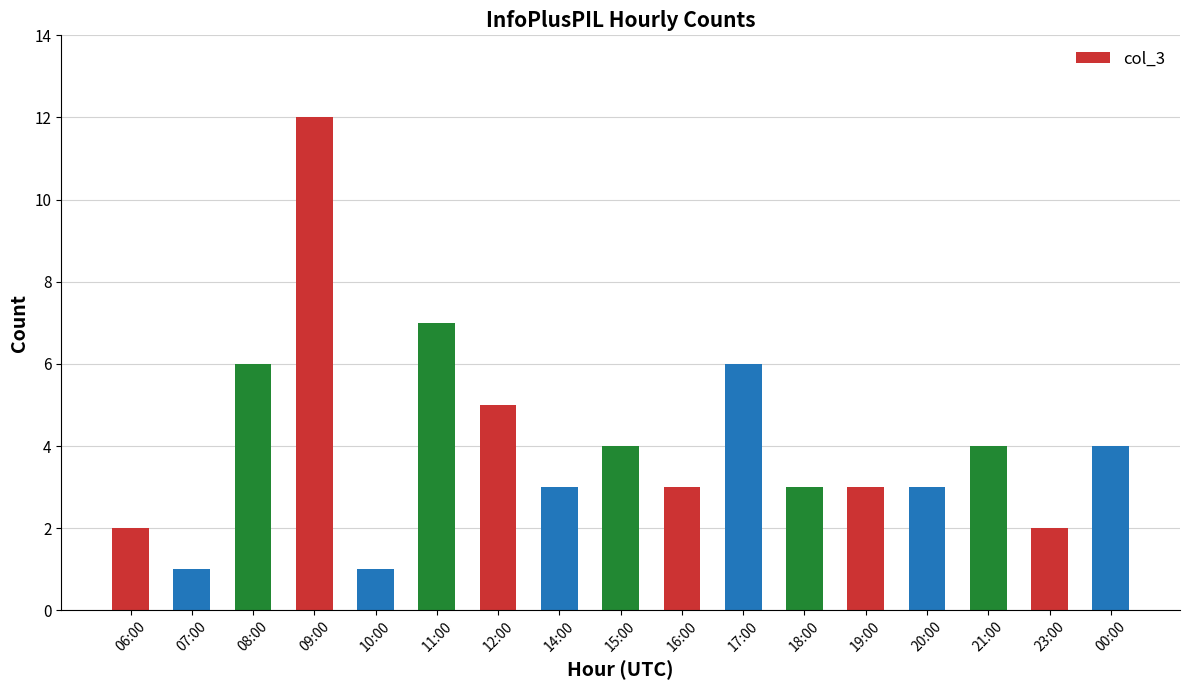

How many bars are there in total?

17